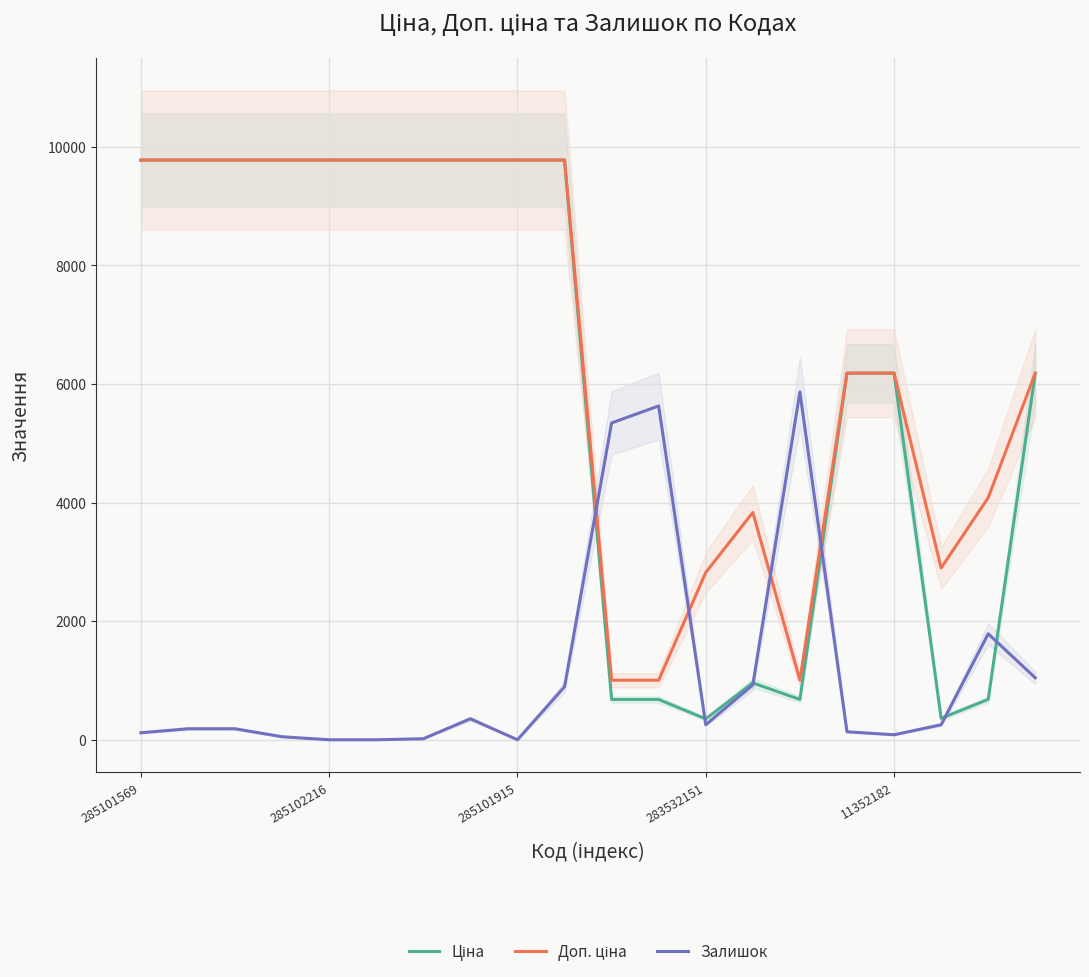

What is the sum of the Доп. ціна values at 10 and 6?

10779.6